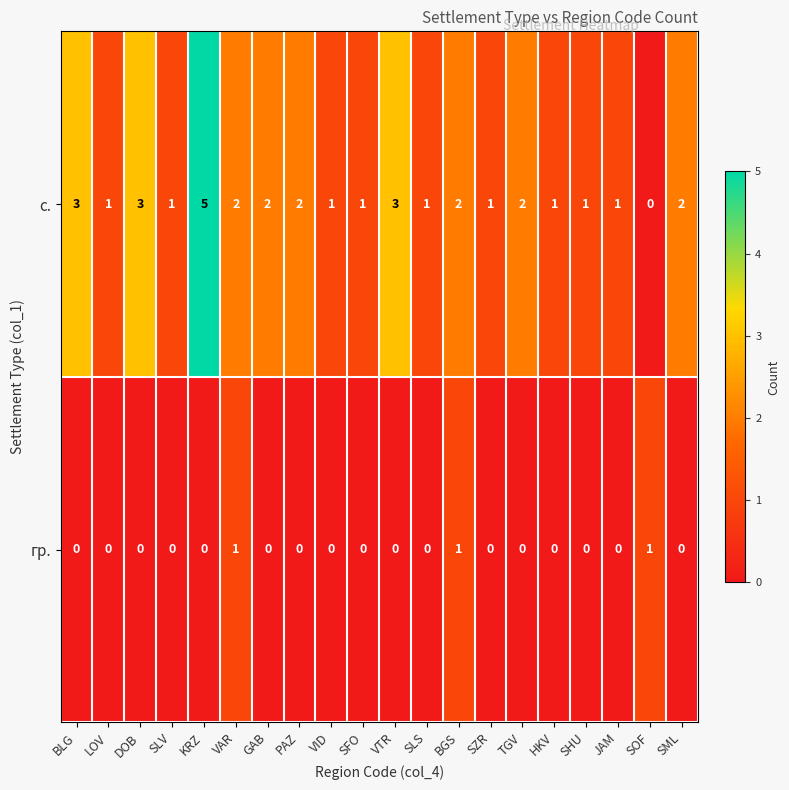

How many data points in с. are less than 2?

10